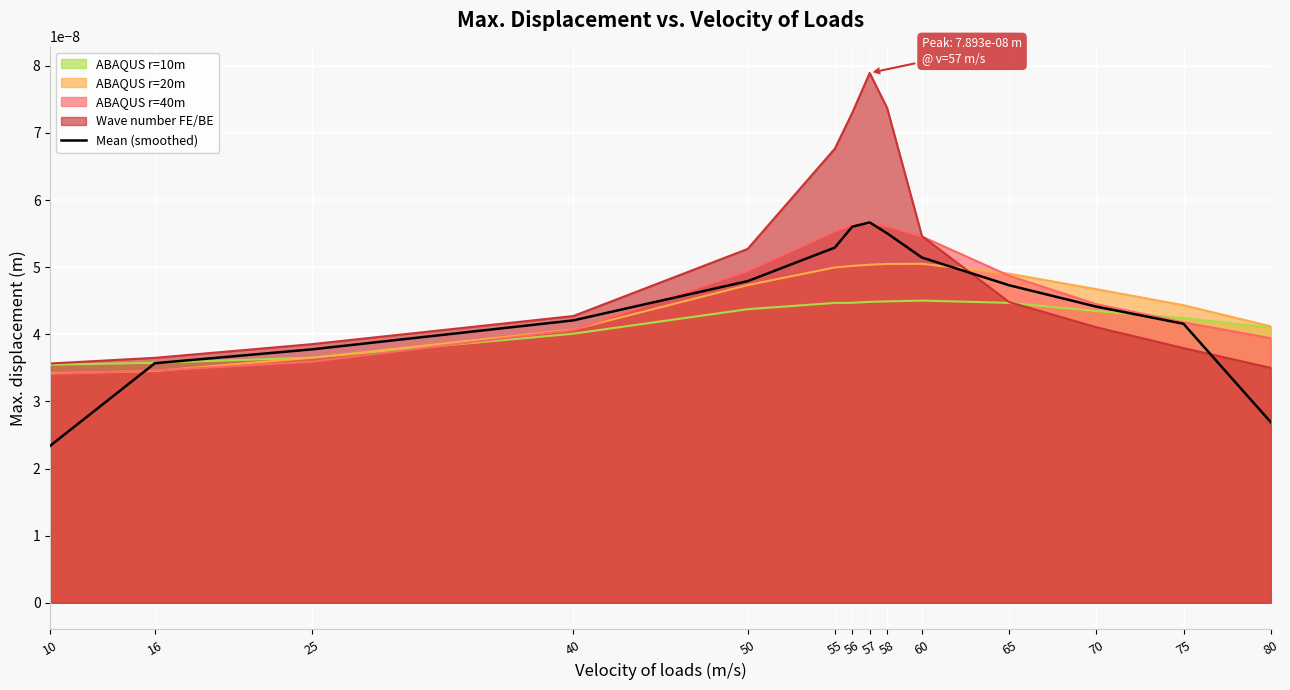

Which category has the lowest value across all series?

10